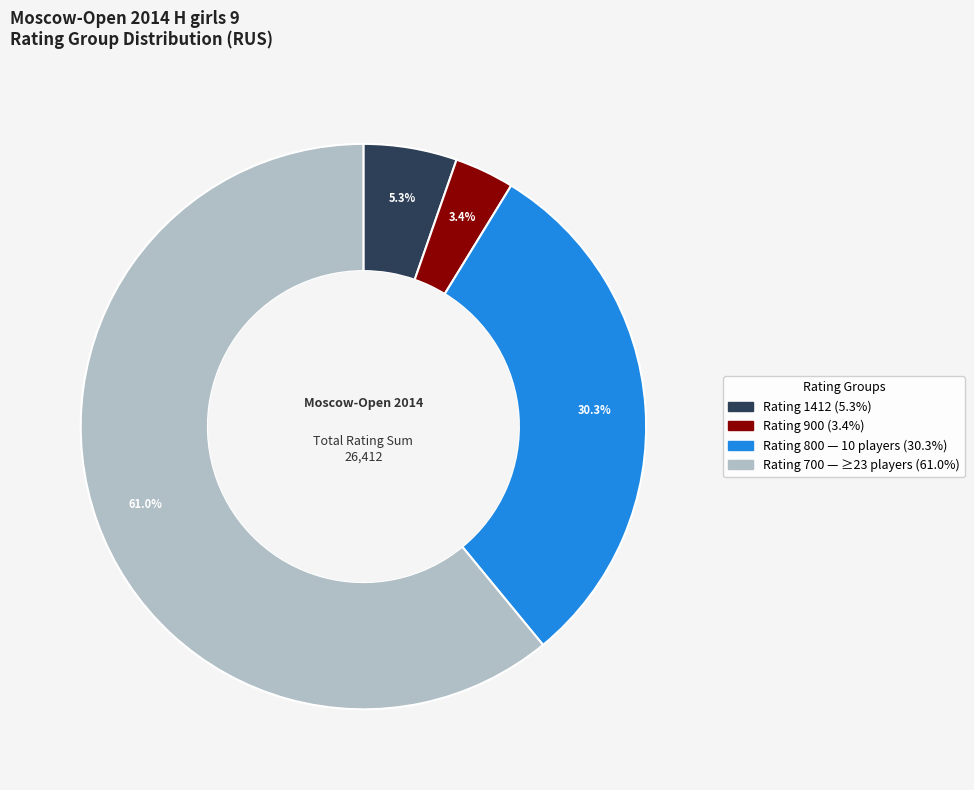

To the nearest percent, what is the difference between the largest and smallest slice percentages?

58%